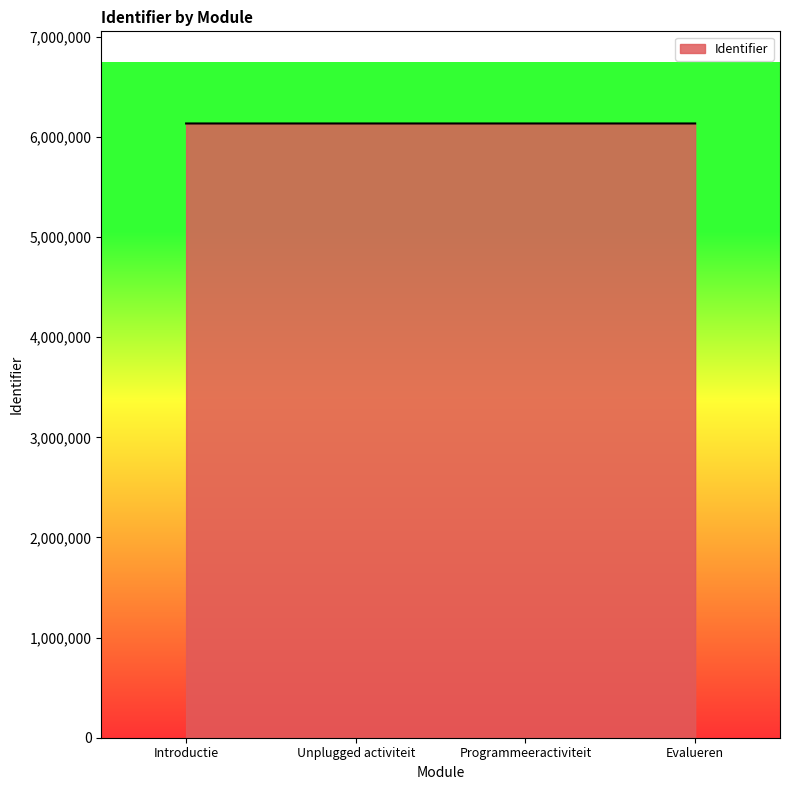

What value does the data have at Introductie?

6133817